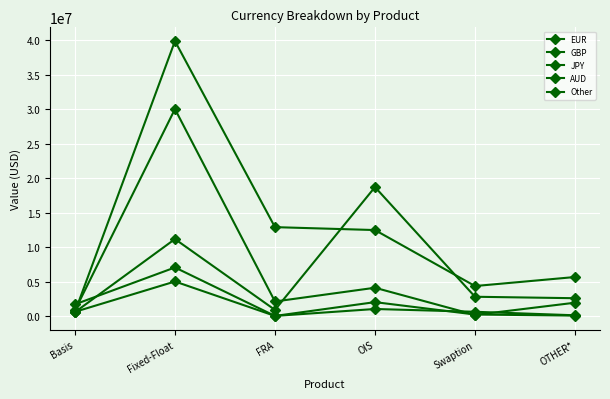

Which has a higher value, OTHER* or OIS?

OIS